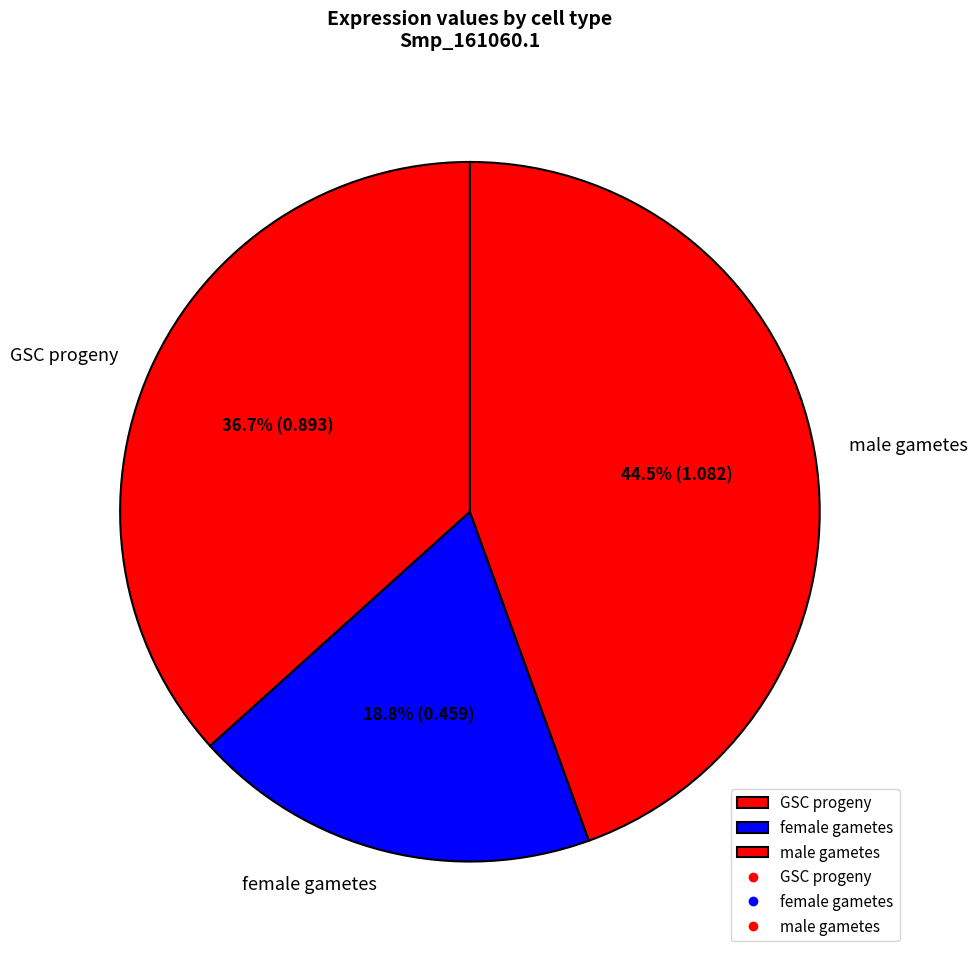

Rank the categories by value from highest to lowest.

male gametes, GSC progeny, female gametes